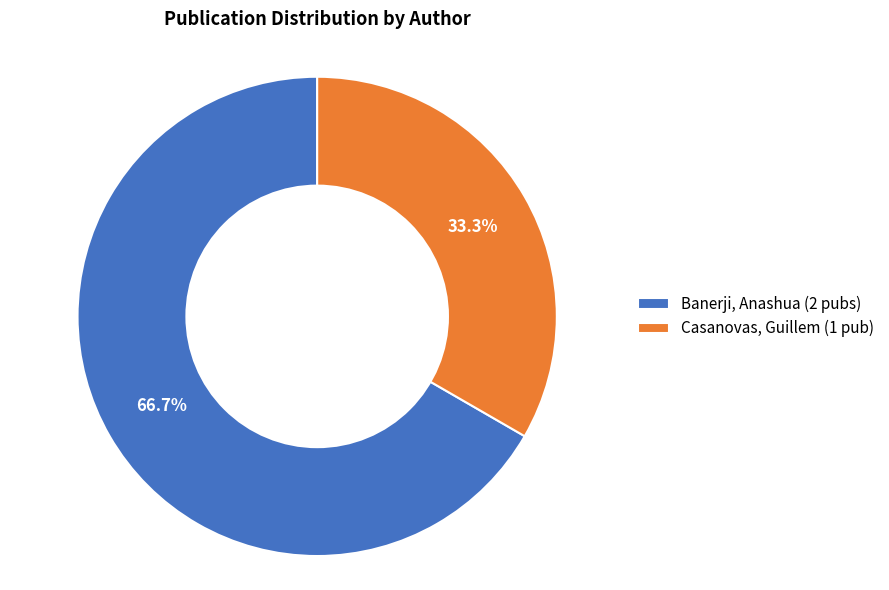

Is there a majority slice in this chart?

Yes